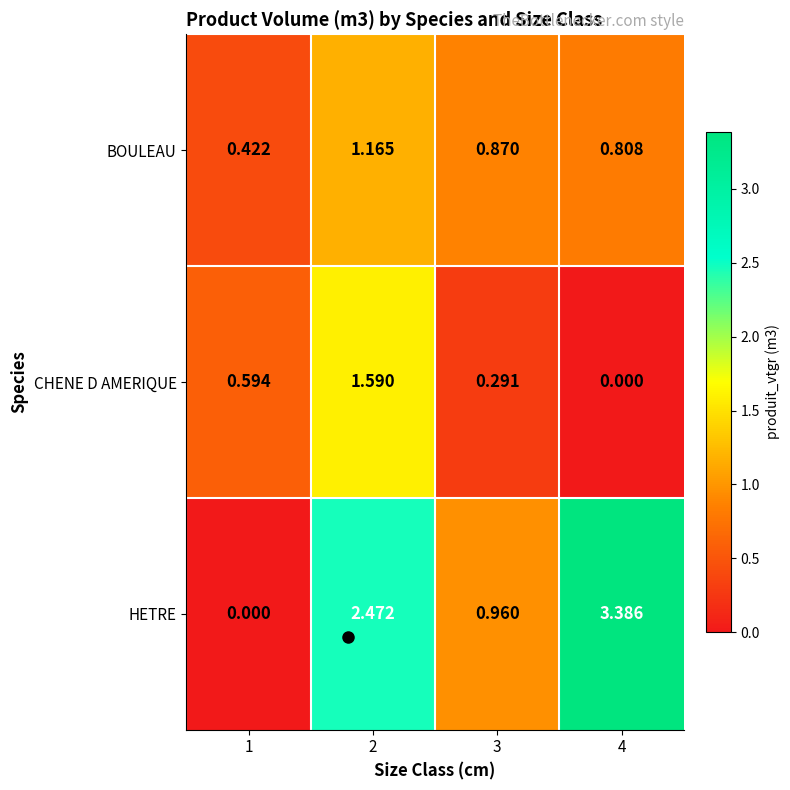

Rank the series at 4 from lowest to highest value.

CHENE D AMERIQUE, BOULEAU, HETRE